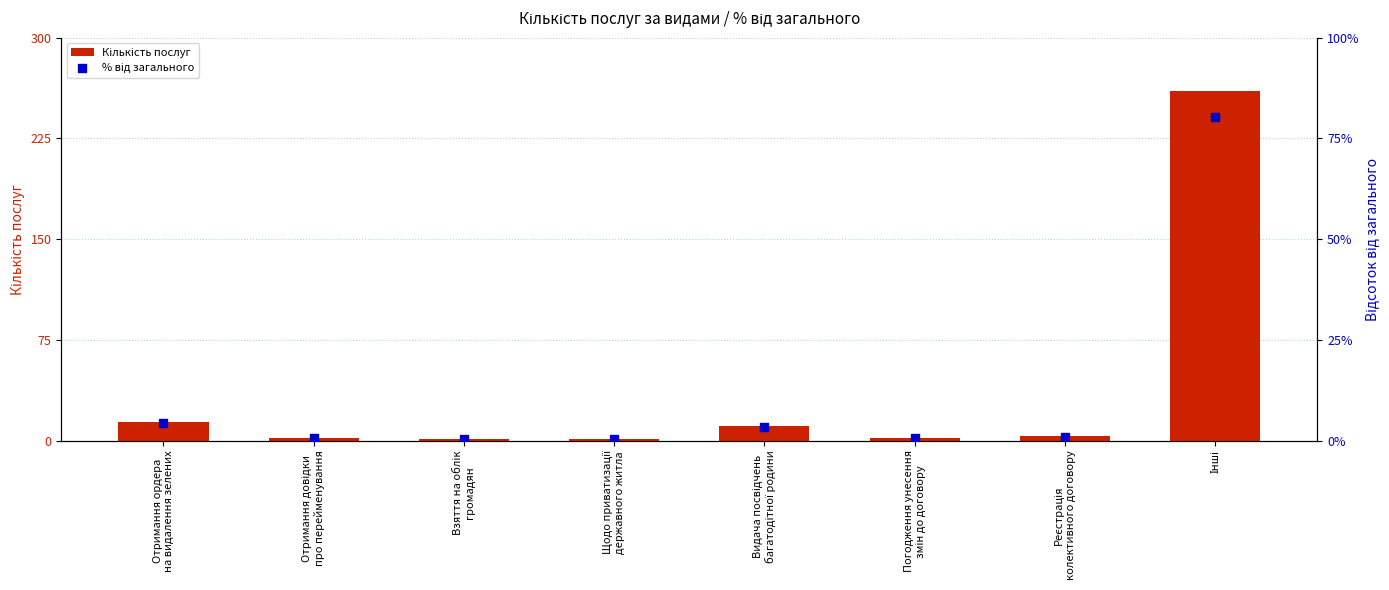

Is the value of % від загального at Отримання довідки
про перейменування greater than the value of Кількість послуг at Реєстрація
колективного договору?

No